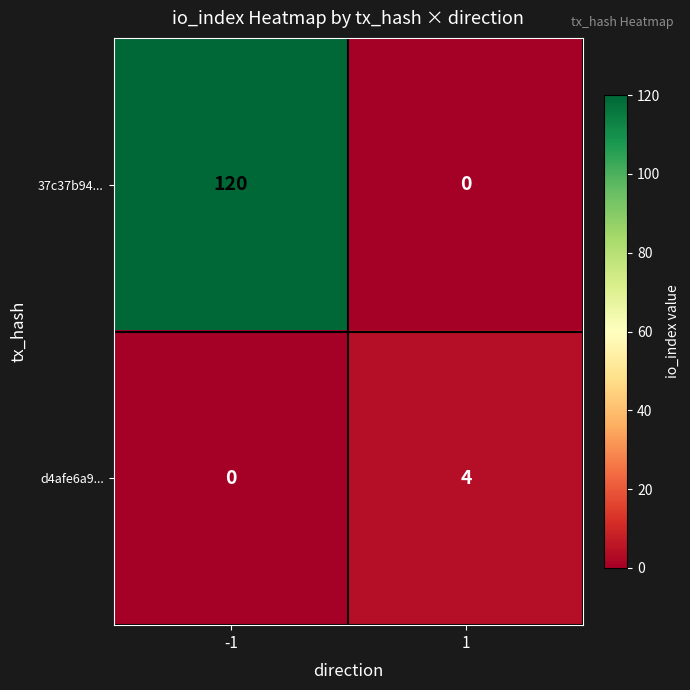

The value of 37c37b94... at 1 is 0. True or false?

True